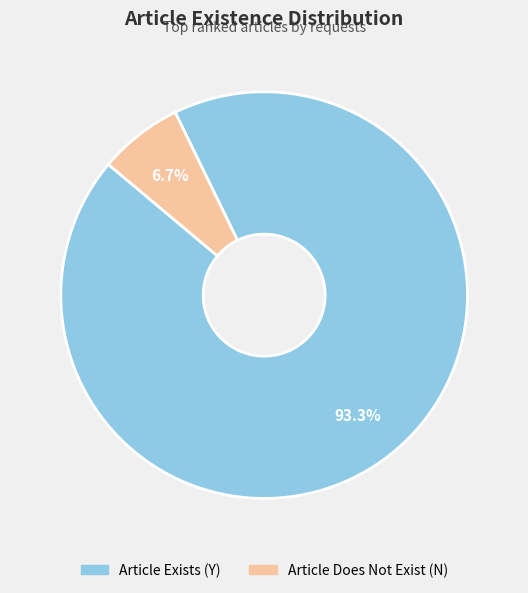

Is there a majority slice in this chart?

Yes